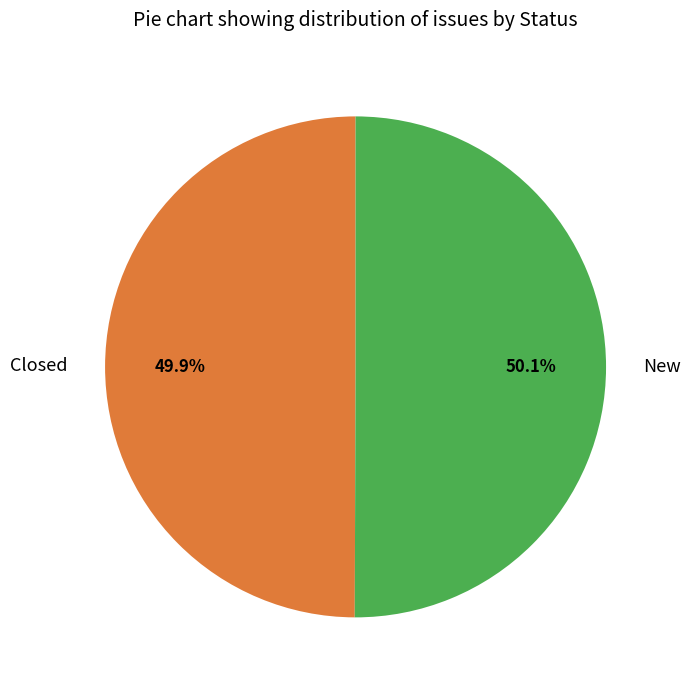

What portion of the pie excludes Closed?

50.1%